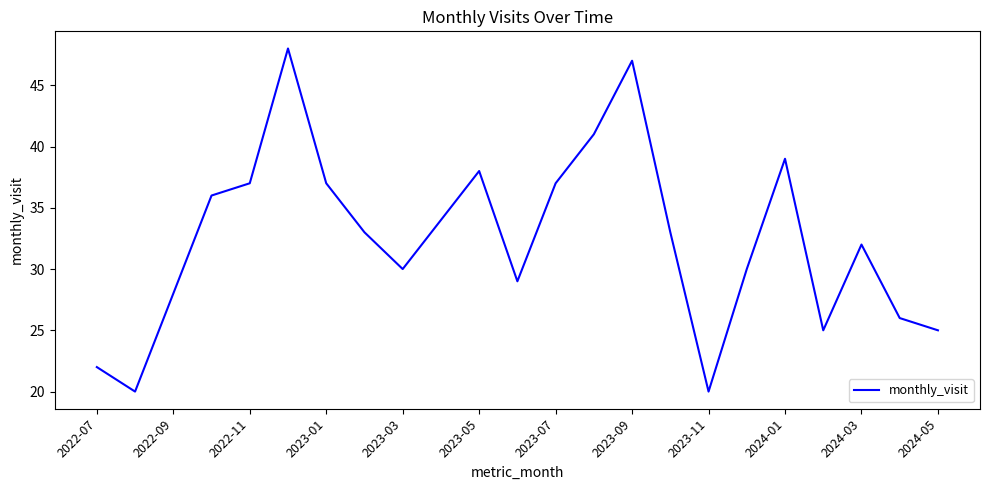

What is the maximum value shown in the chart?

48